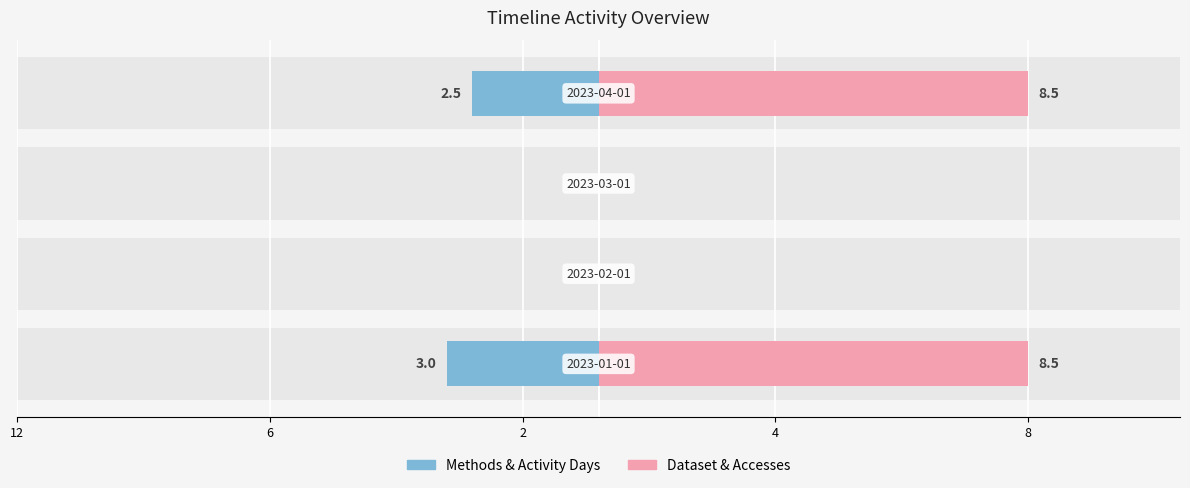

Reading left to right, what are all the values shown in this chart?

Methods & Activity Days: -3.0	0.0	0.0	-2.5
Dataset & Accesses: 8.5	0.0	0.0	8.5